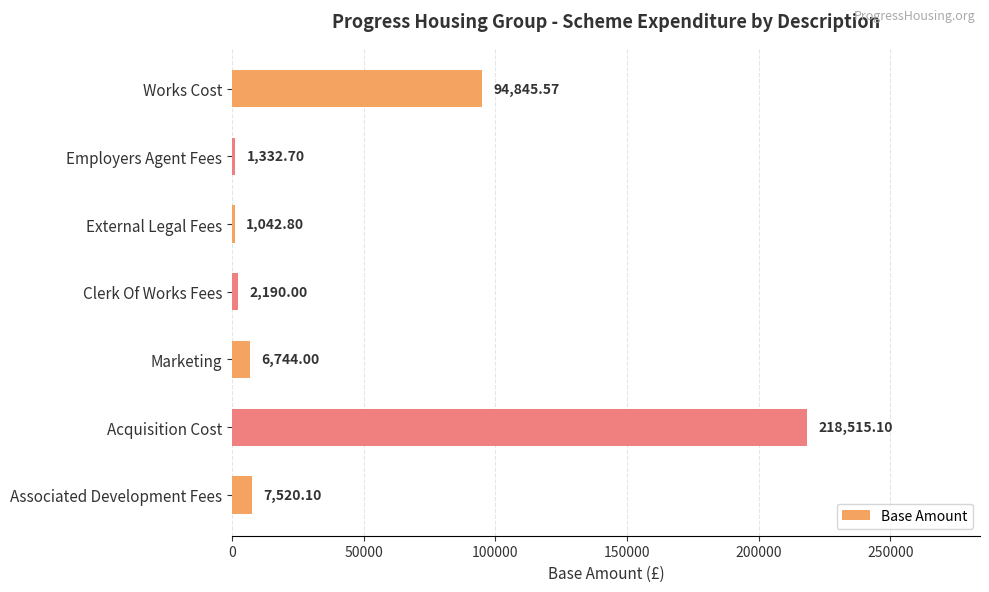

What is the difference between the values at Acquisition Cost and Marketing?

211771.1